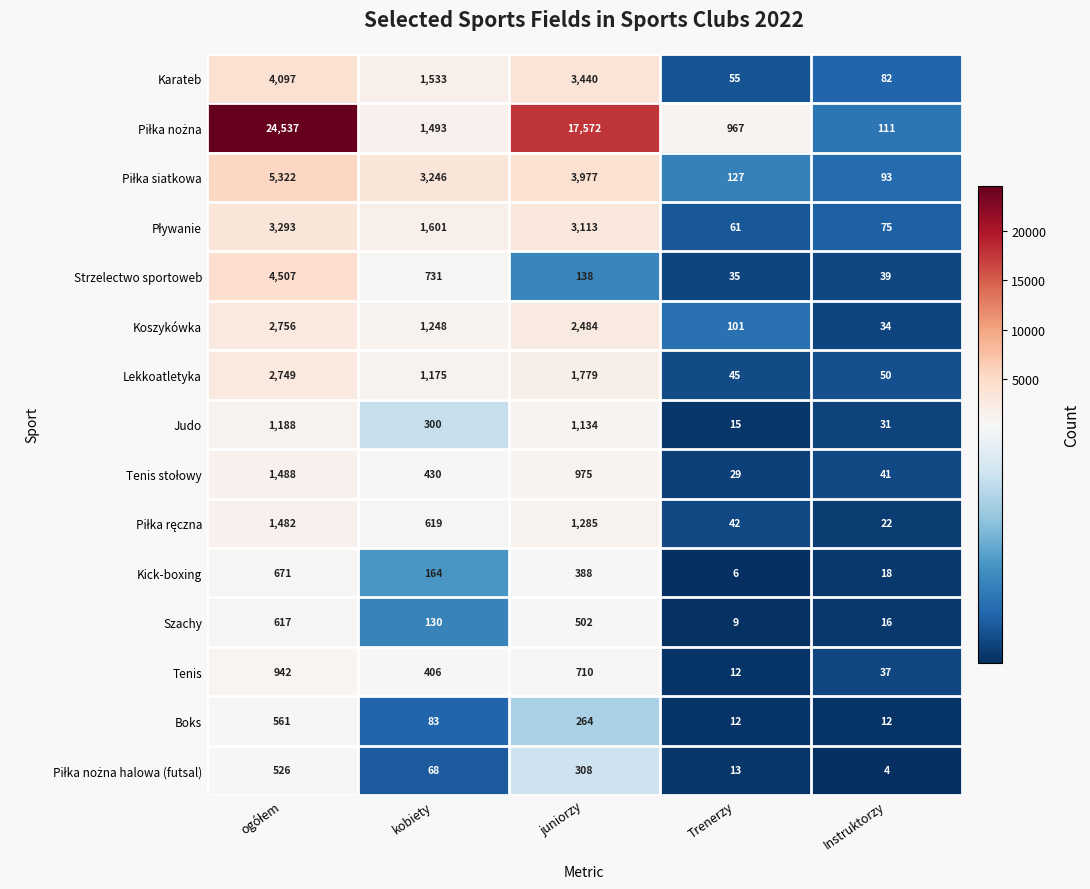

What is the approximate value of Strzelectwo sportoweb at kobiety?

731